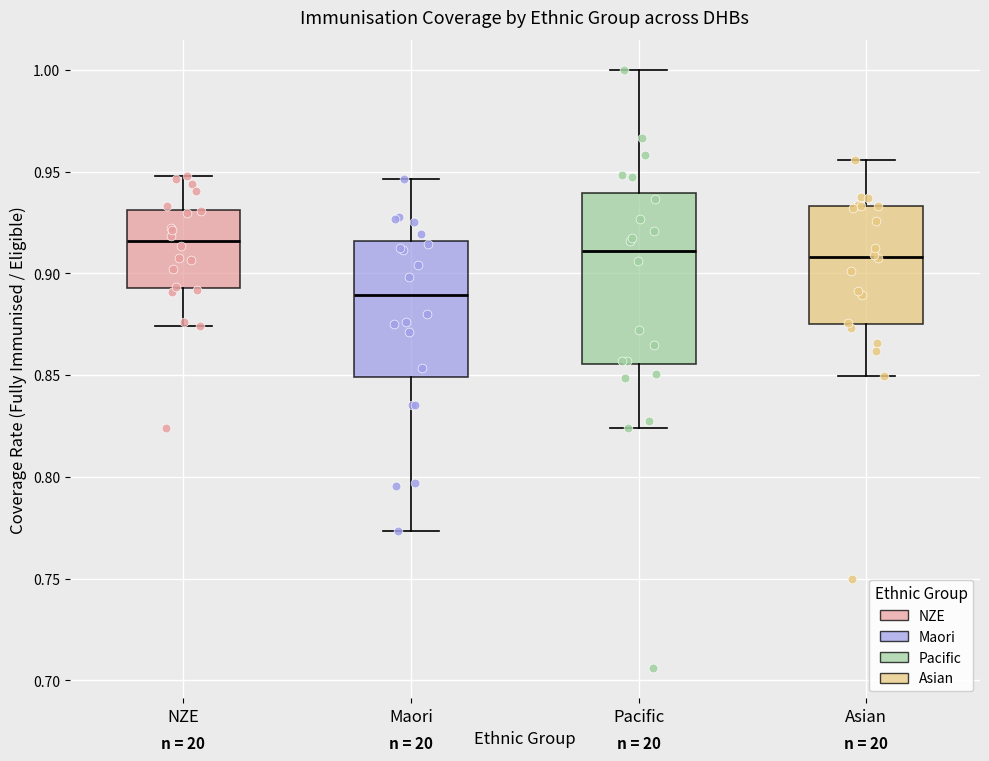

Reading left to right, transcribe this box plot: for each box, give where its median line is, the range the box spans, and where its two whiskers end, as read against the y-axis. The values are not printed on the chart, so give them approximately, as read against the axis.

NZE: median 0.915, box 0.895 to 0.930, whiskers 0.875 to 0.950
Maori: median 0.890, box 0.850 to 0.915, whiskers 0.775 to 0.945
Pacific: median 0.910, box 0.855 to 0.940, whiskers 0.825 to 1.000
Asian: median 0.910, box 0.875 to 0.935, whiskers 0.850 to 0.955